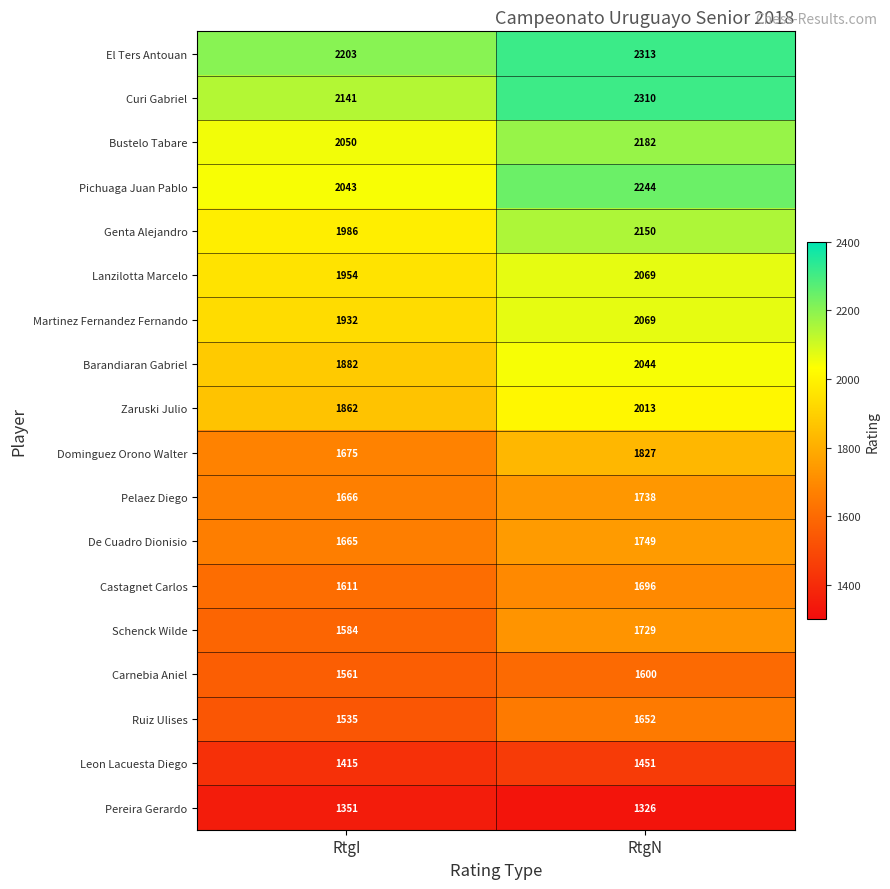

What is the difference between the highest and lowest values at RtgN?

987